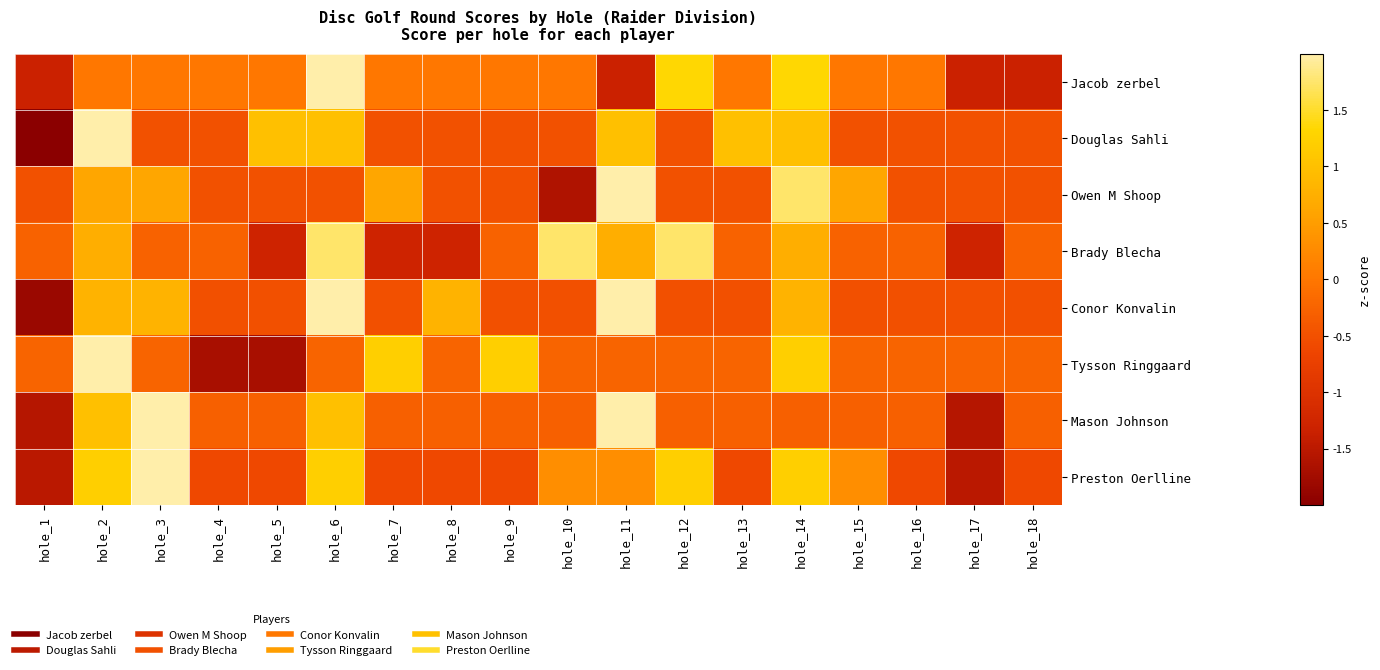

What is the spread (max minus min) of values at hole_12?

2.3